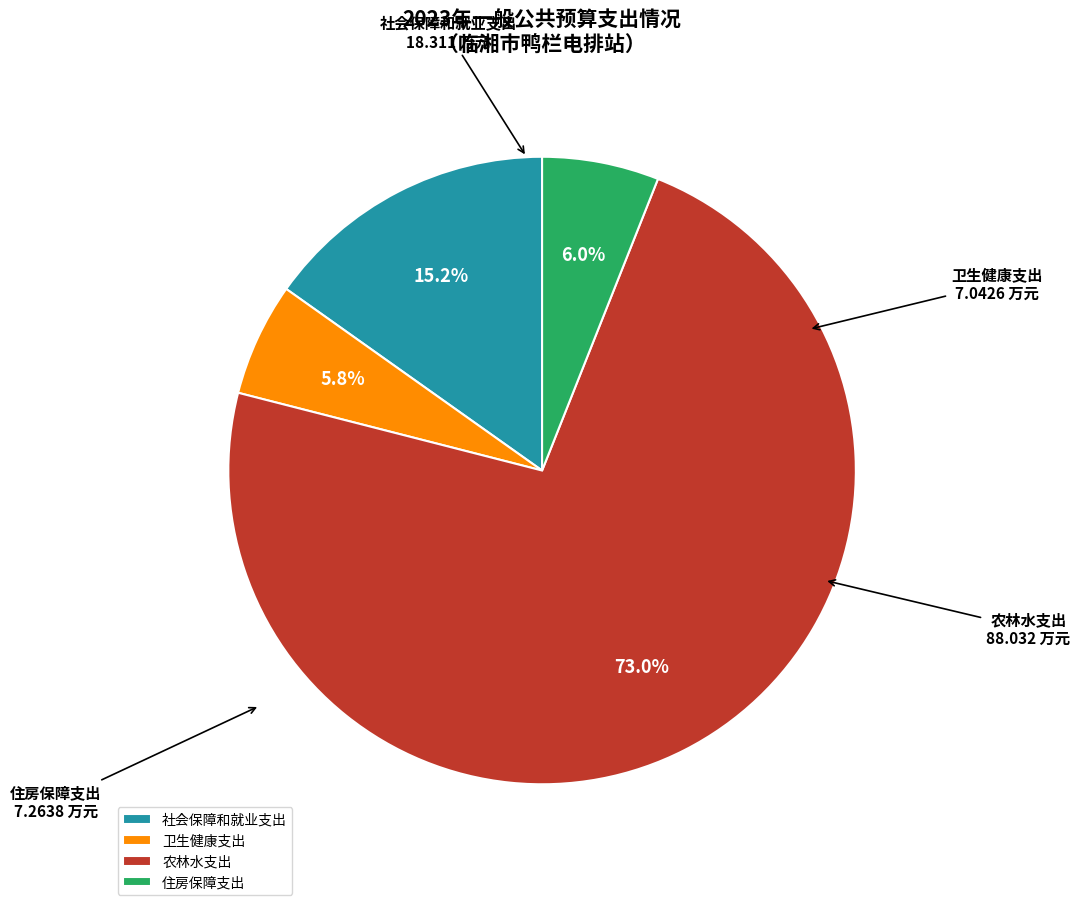

Does any single category account for the majority?

Yes